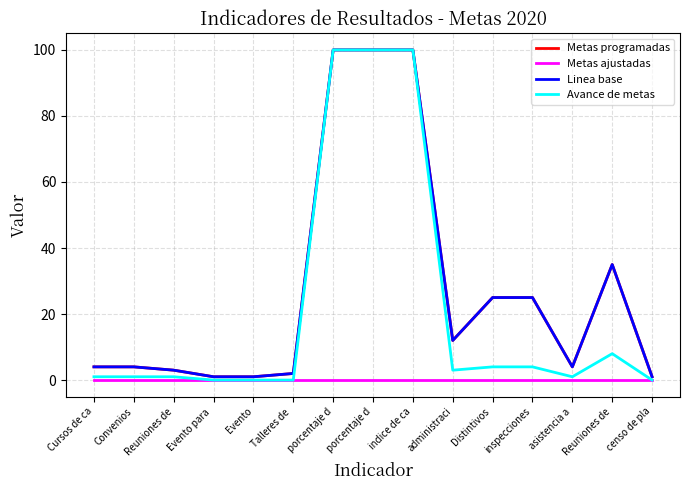

Is the value of Avance de metas at Talleres de  greater than the value of Metas ajustadas at Reuniones de?

No